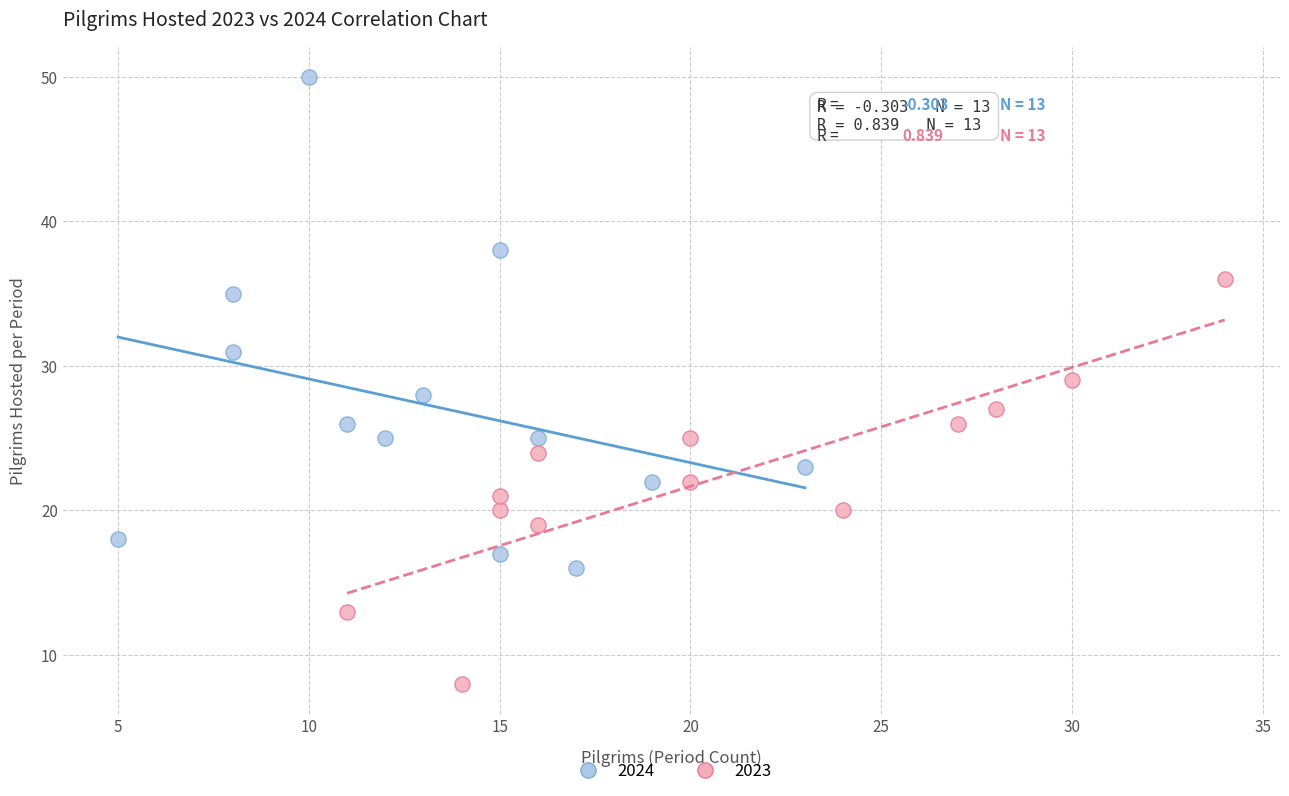

Which series has the widest spread of Y values?

2024